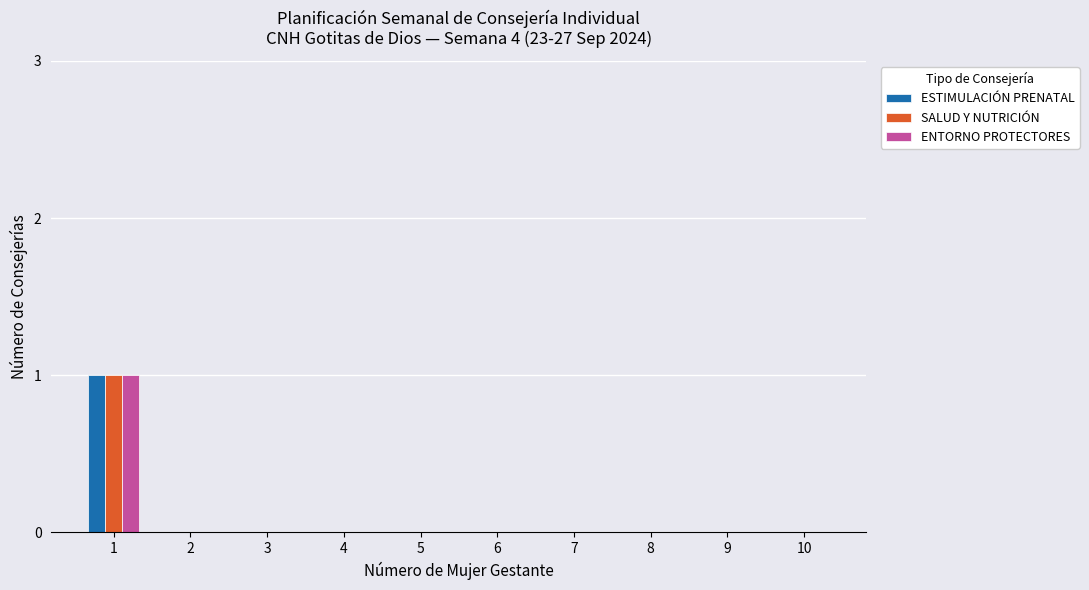

What are all the series names shown in the legend?

ESTIMULACIÓN PRENATAL, SALUD Y NUTRICIÓN, ENTORNO PROTECTORES